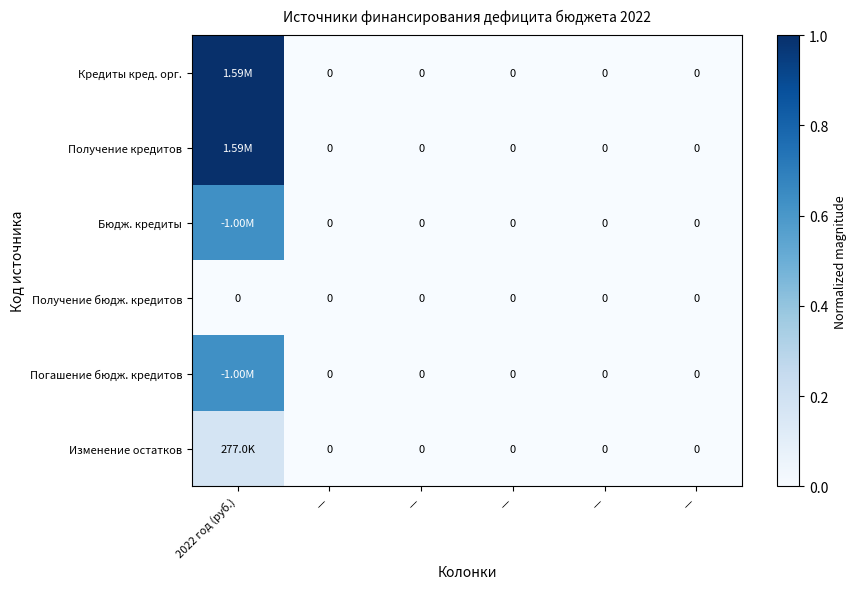

True or false: Получение кредитов has a value of 0.3 at —.

False